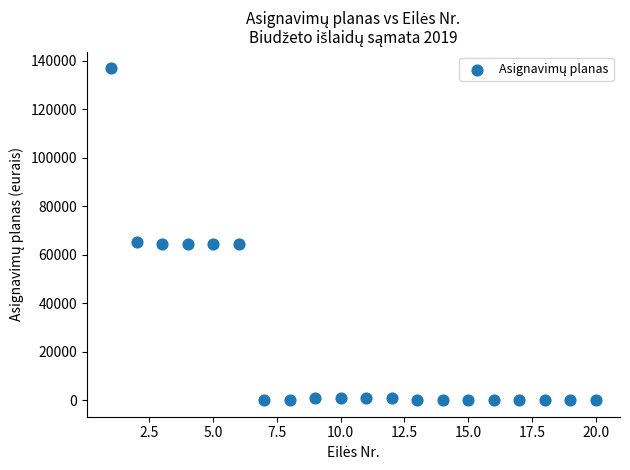

What is the range of X values (max minus min)?

19